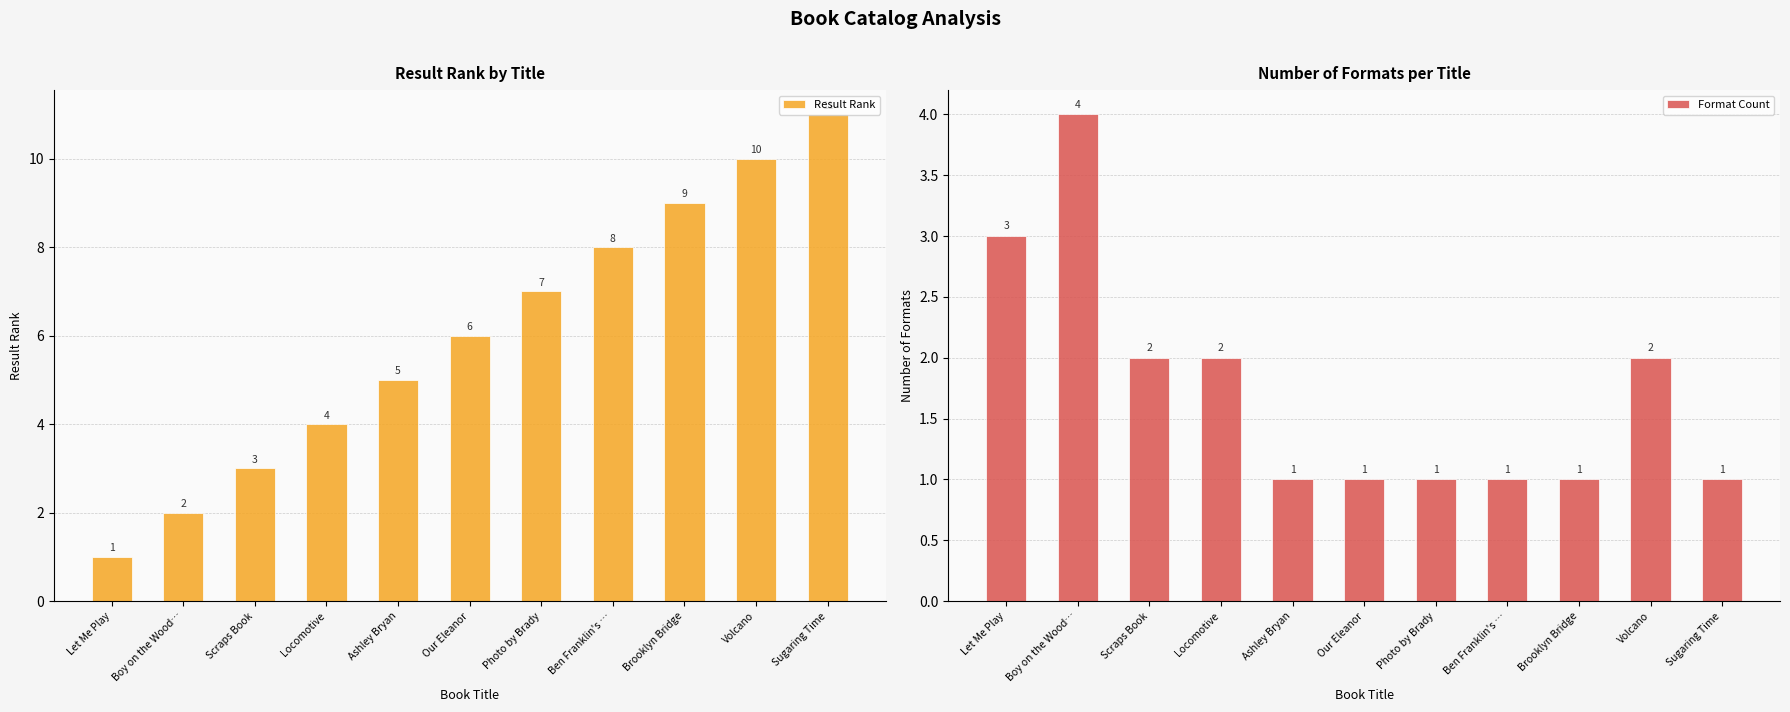

What is the sum of all Result Rank values?

66